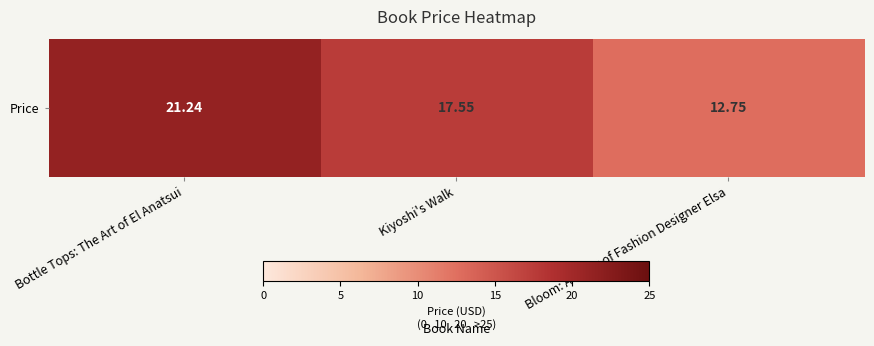

Which category has the lowest value across all series?

Bloom: A Story of Fashion Designer Elsa